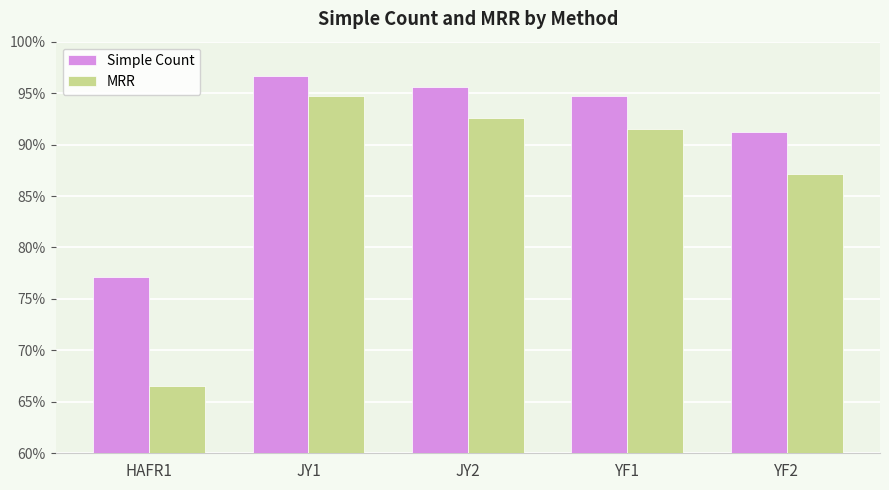

What are all the series names shown in the legend?

Simple Count, MRR